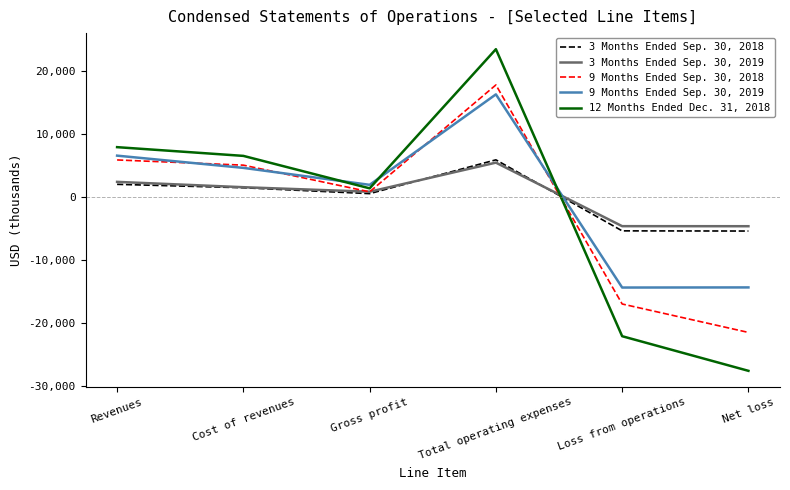

Is the value of 9 Months Ended Sep. 30, 2019 at Total operating expenses greater than the value of 9 Months Ended Sep. 30, 2018 at Loss from operations?

Yes